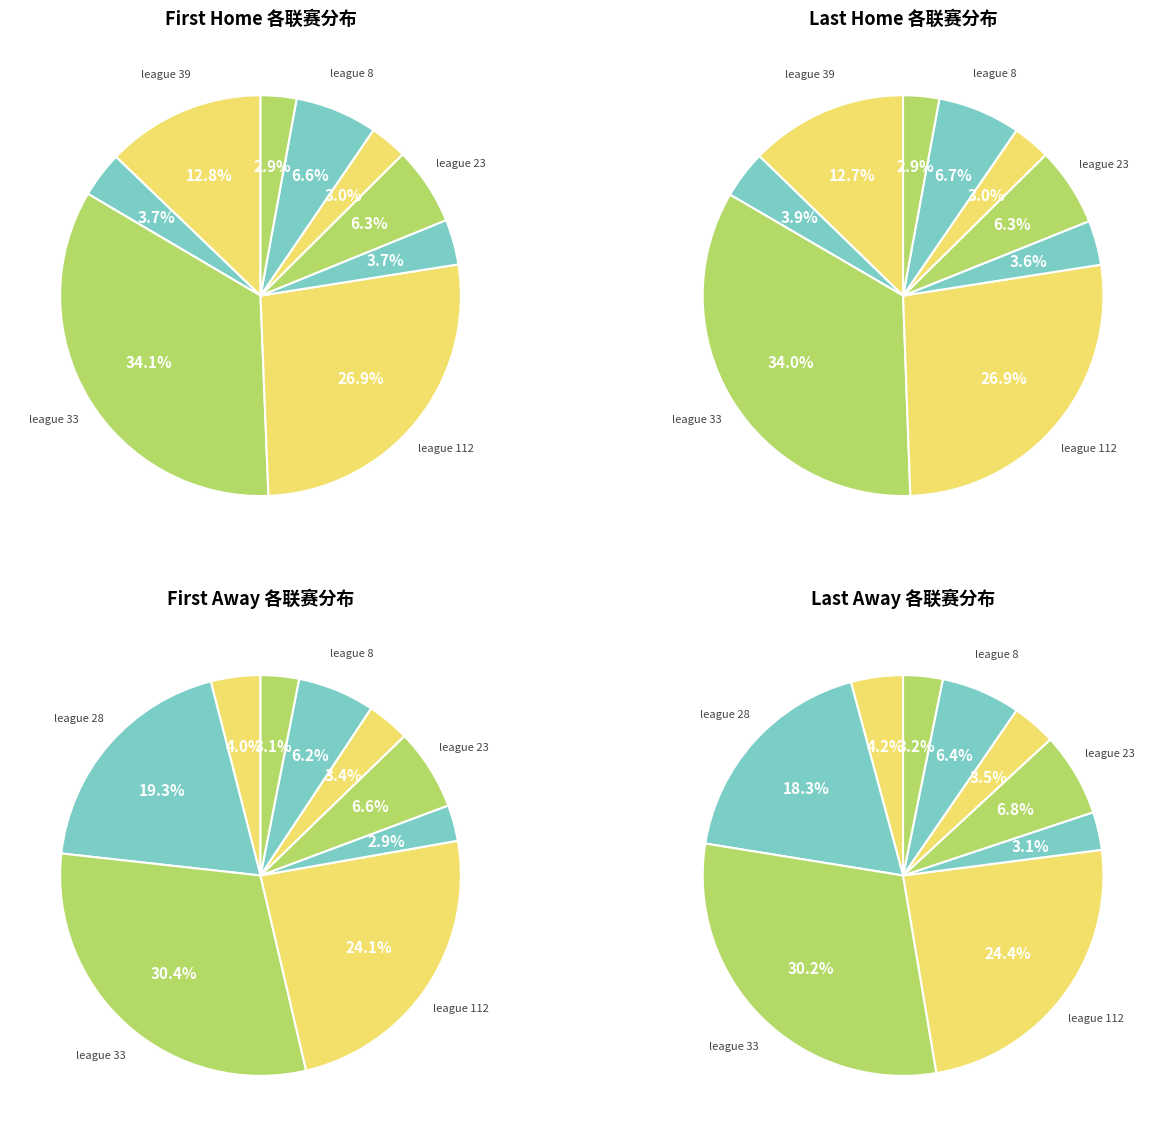

To the nearest percent, what portion does 23 represent?

6%